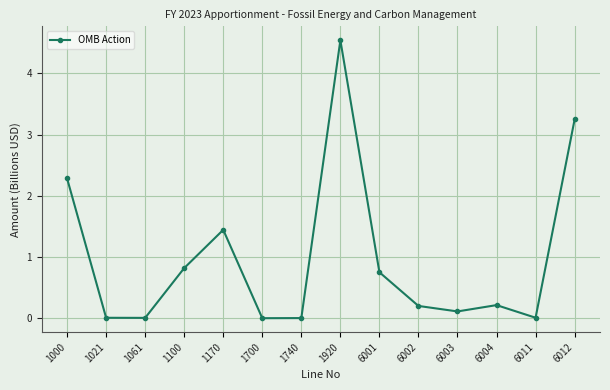

Which label corresponds to the largest value in the chart?

1920